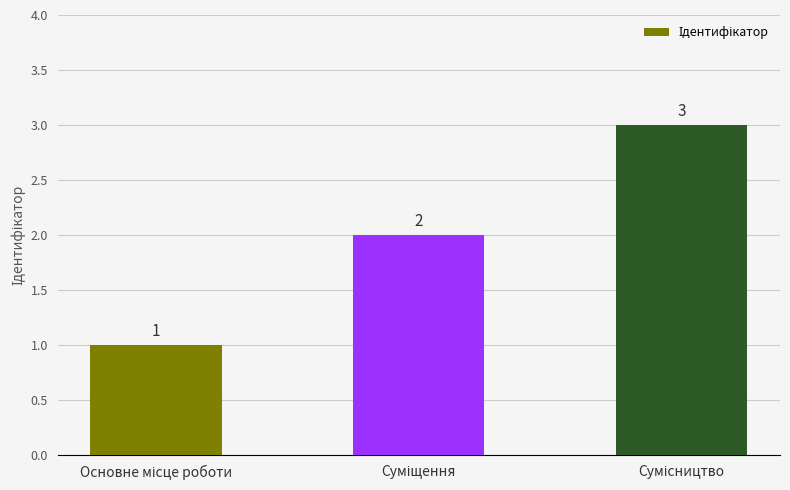

What is the value of the 1st bar from the left?

1